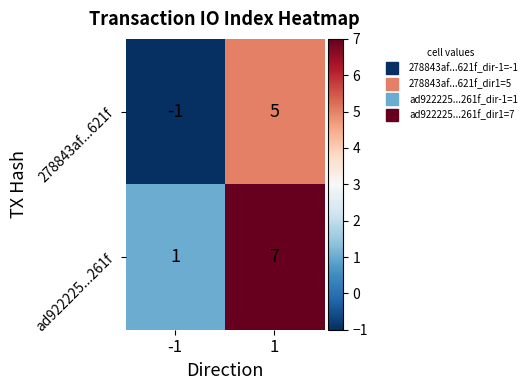

Rank the series at -1 from highest to lowest value.

ad922225...261f, 278843af...621f